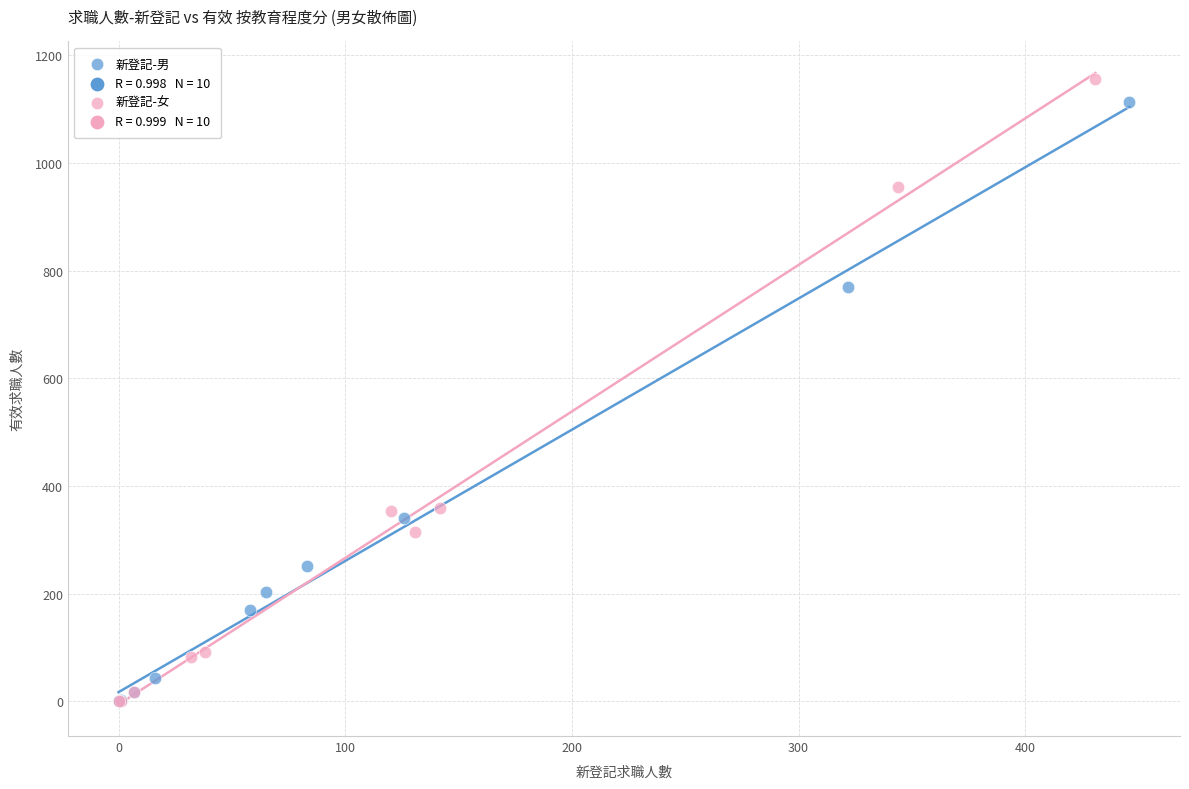

Which series has the widest spread of Y values?

新登記-女